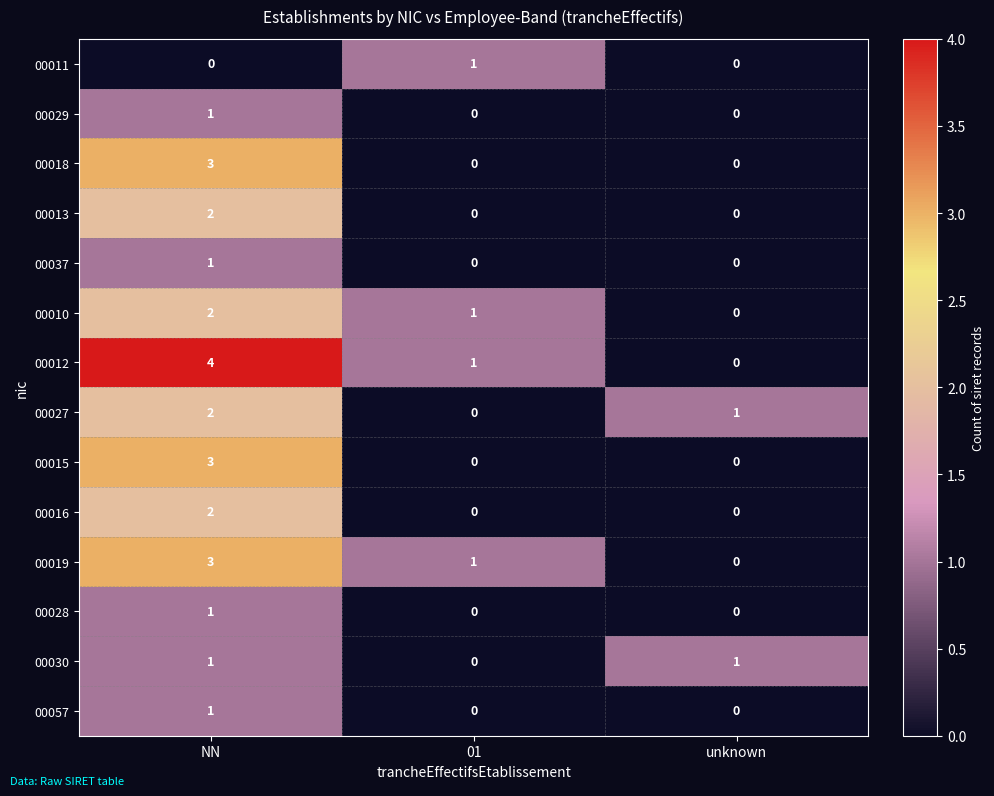

What is the difference between the maximum and minimum values in the 00012 series?

4